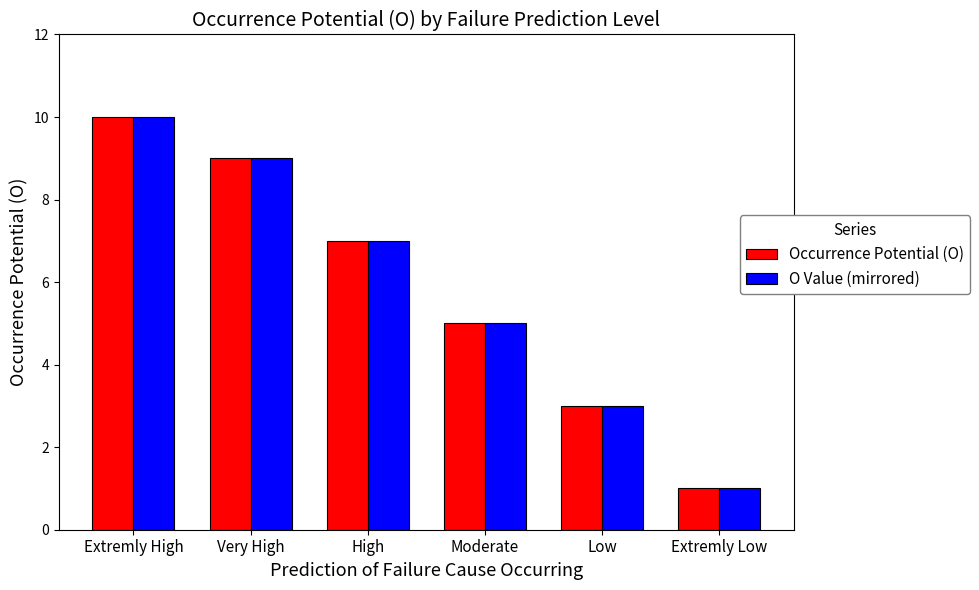

What is the minimum value for Occurrence Potential (O)?

1